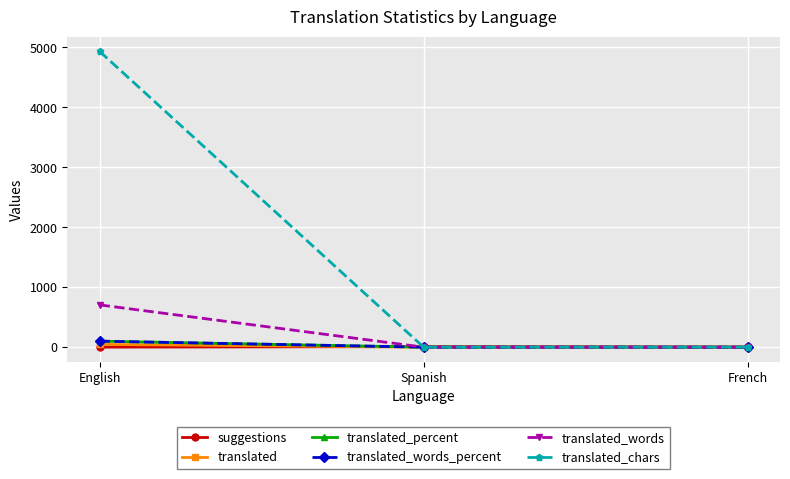

Which series has the widest spread of values?

translated_chars